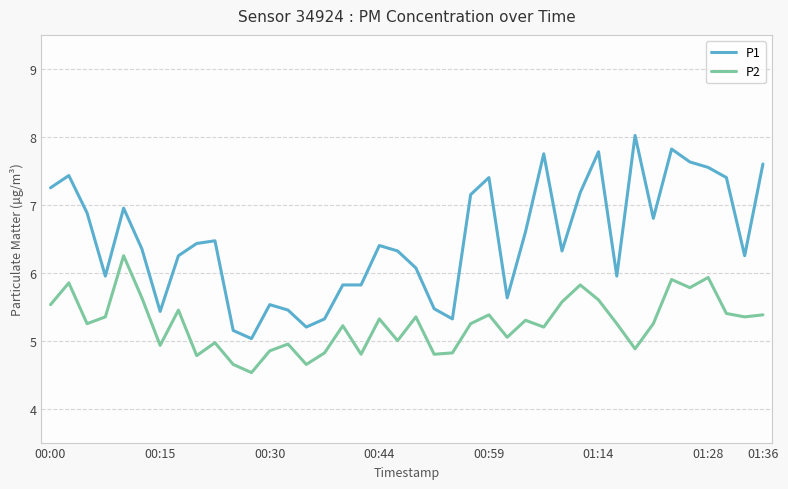

True or false: P1 and P2 intersect in this chart.

False